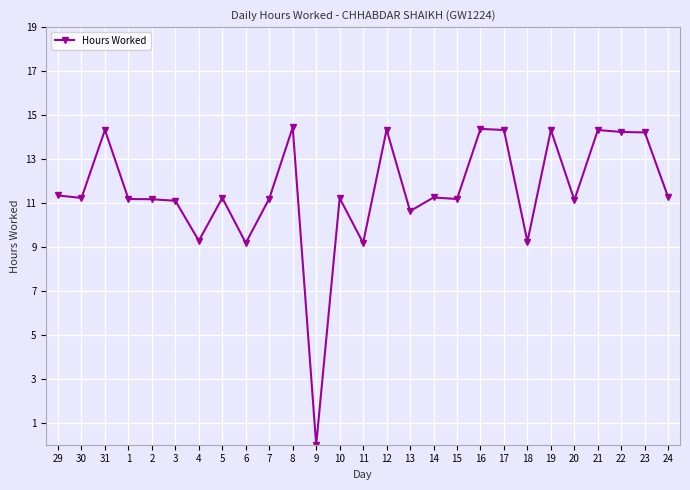

What is the maximum value shown in the chart?

14.4